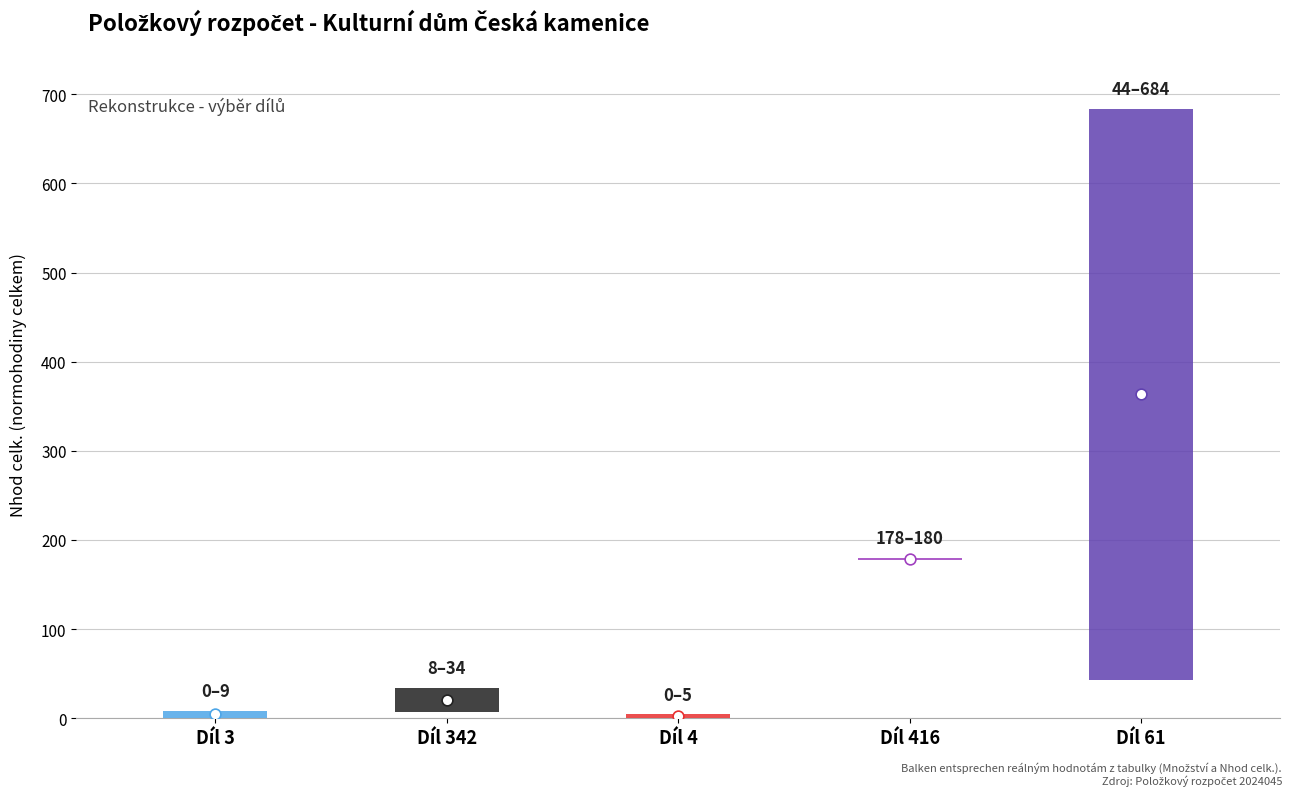

What is the total value across all series at Díl 416?

357.9